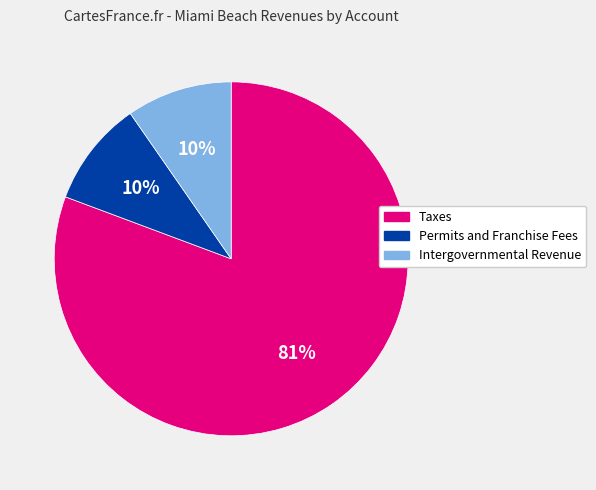

To the nearest percent, what is the average slice percentage?

33%